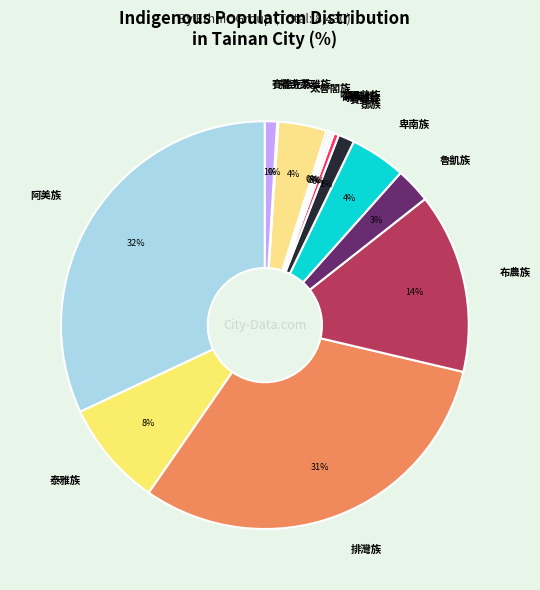

The 布農族 slice represents 27% of the pie. True or false?

False